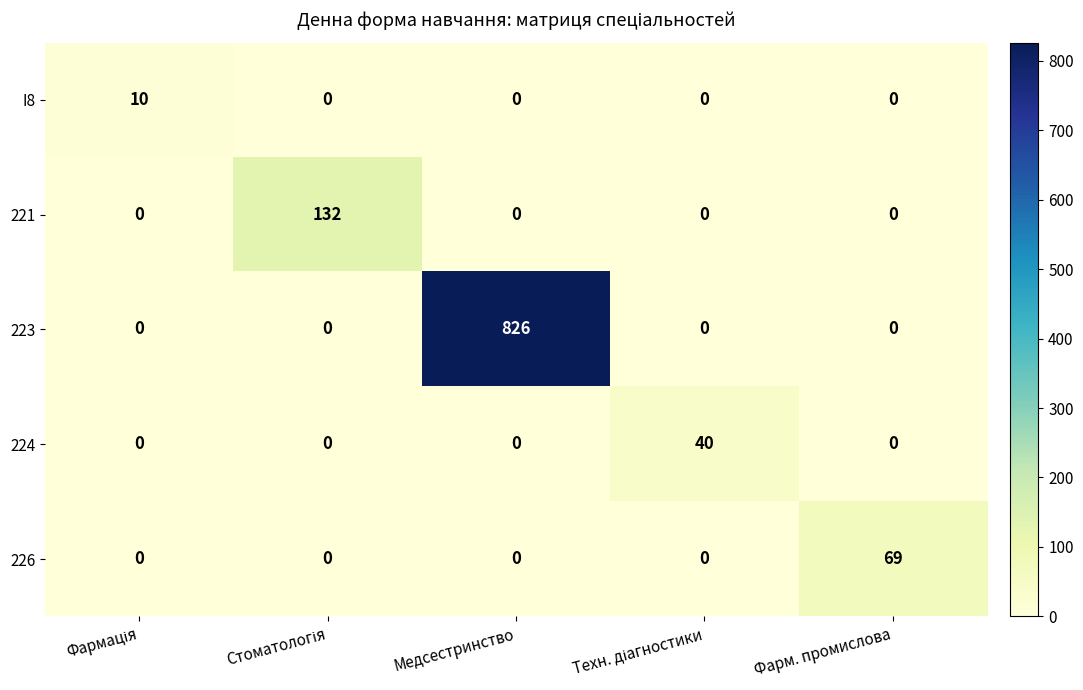

Reading right to left, transcribe all the data shown in this chart.

I8: 0	0	0	0	10
221: 0	0	0	132	0
223: 0	0	826	0	0
224: 0	40	0	0	0
226: 69	0	0	0	0